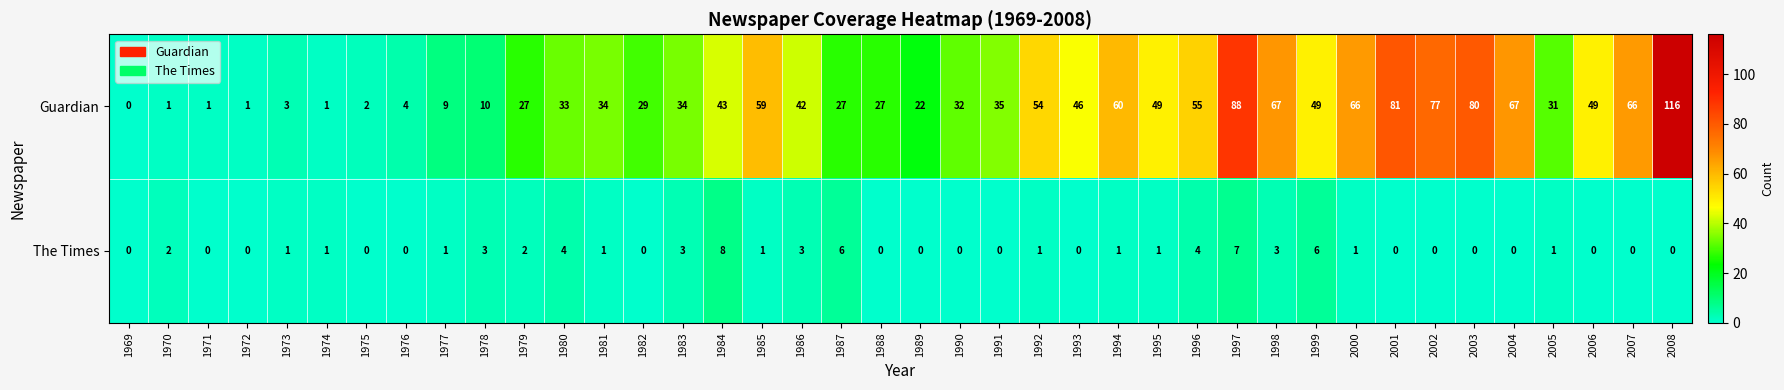

At which category is the sum across all series the highest?

2008